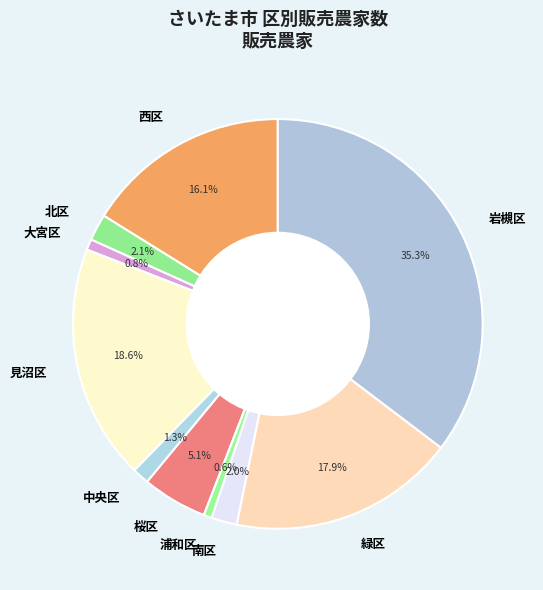

To the nearest percent, what is the average slice percentage?

10%